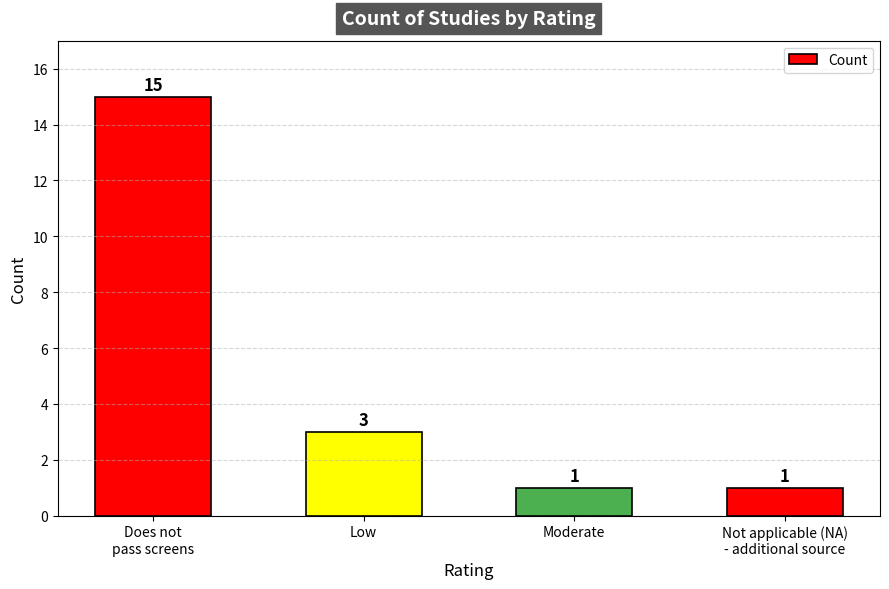

Count the values in the range 1 to 15.

4